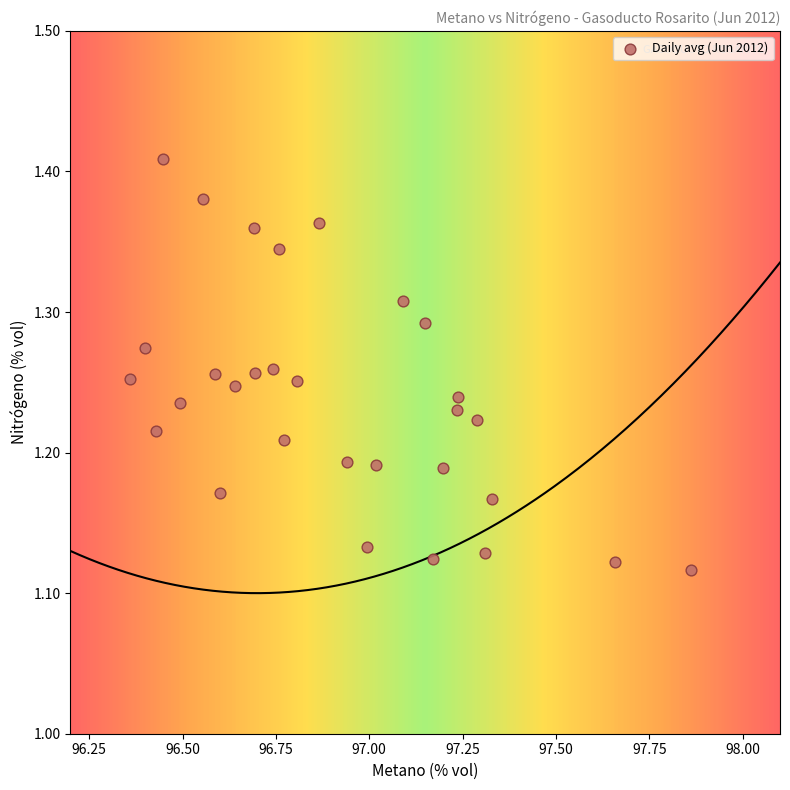

What is the range of Y values (max minus min)?

0.3